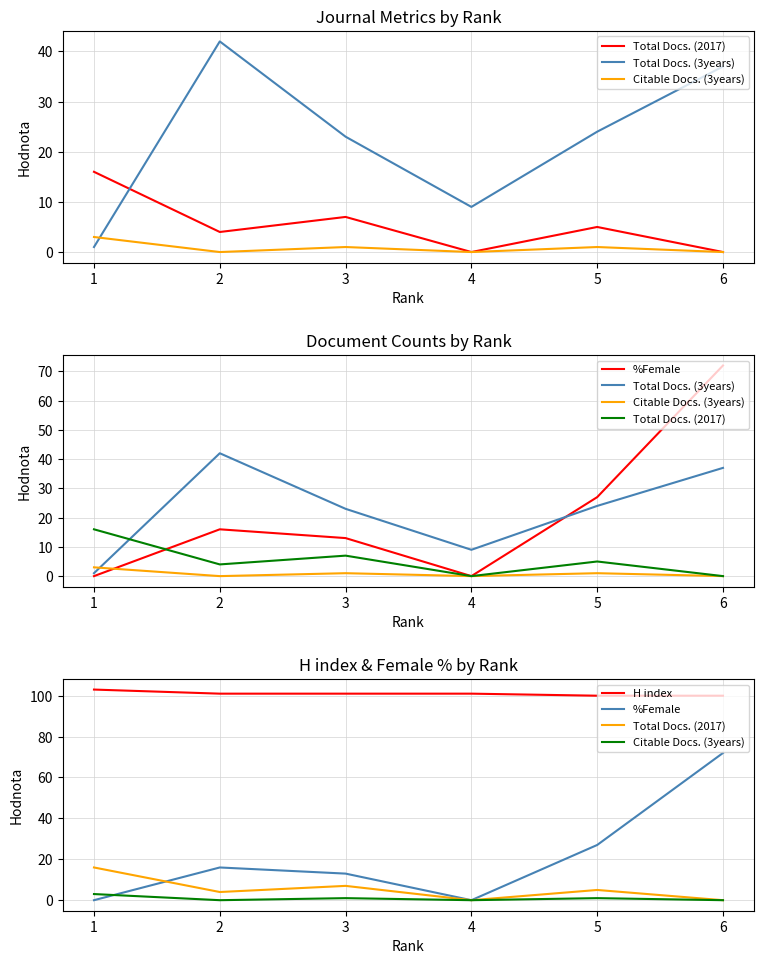

True or false: %Female and H index intersect in this chart.

False